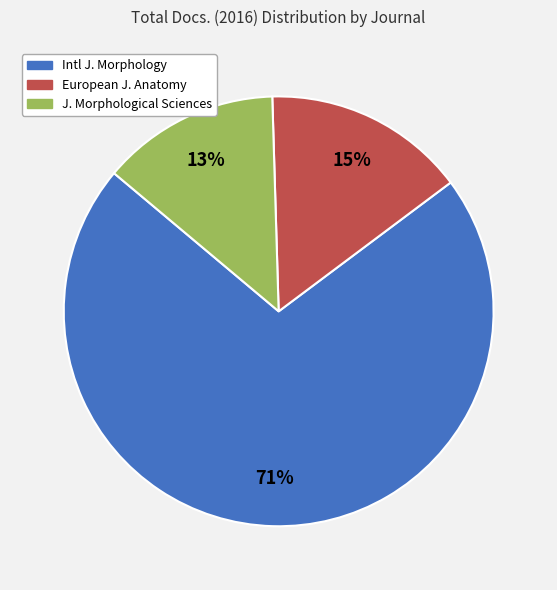

Is there any slice that represents more than half of the pie?

Yes